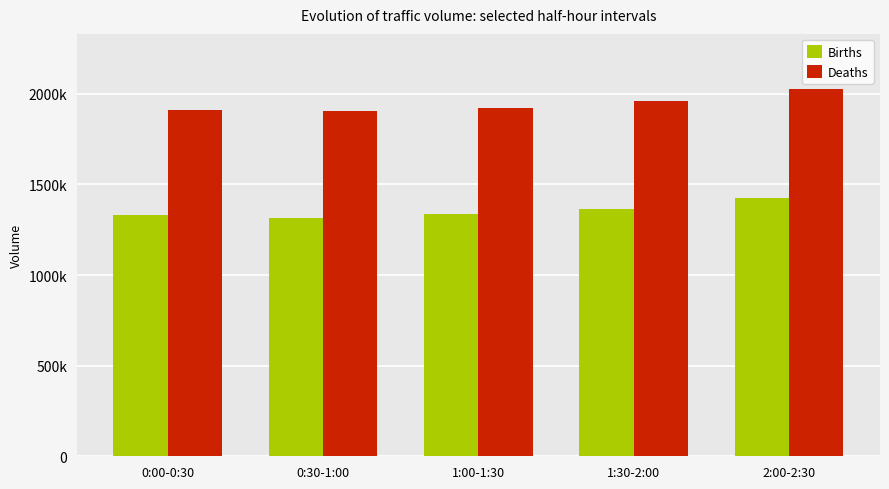

Where is Births nearest to the value 1371500?

1:30-2:00